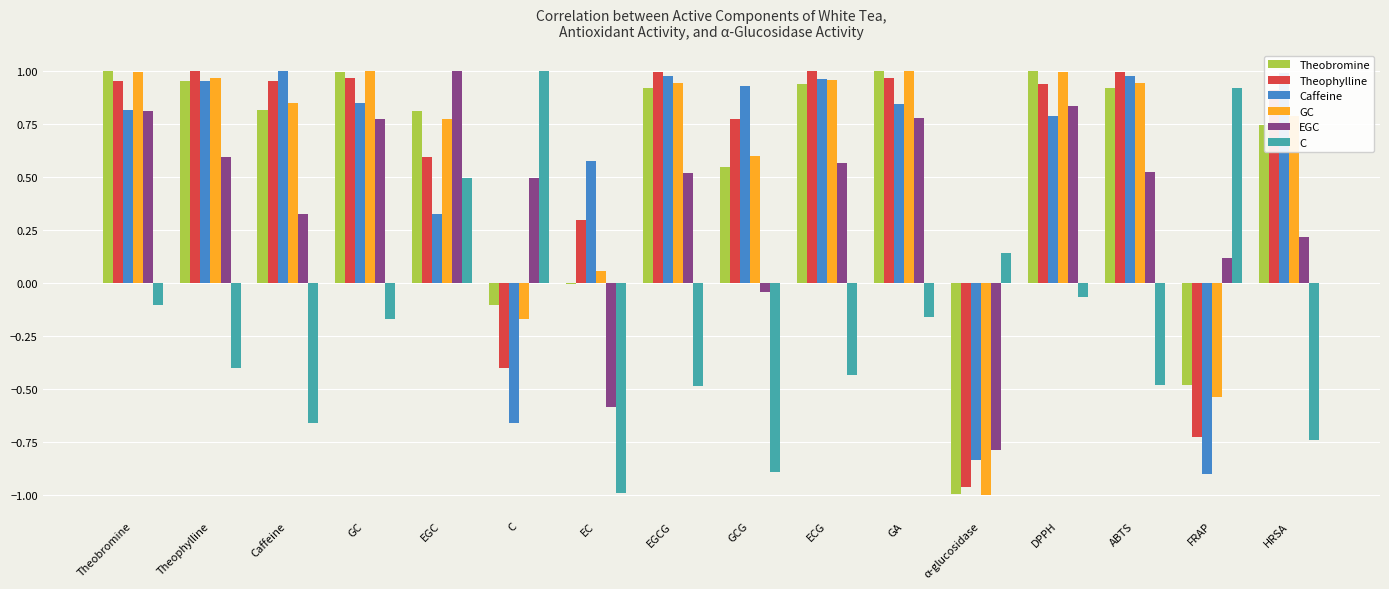

What is the sum of the Caffeine values at EGCG and Caffeine?

2.0